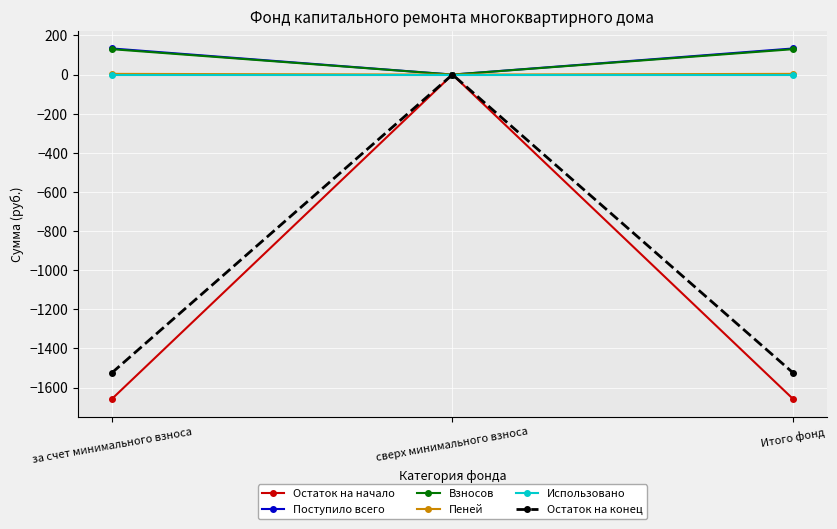

What is the label of the 2nd point from the right?

сверх минимального взноса